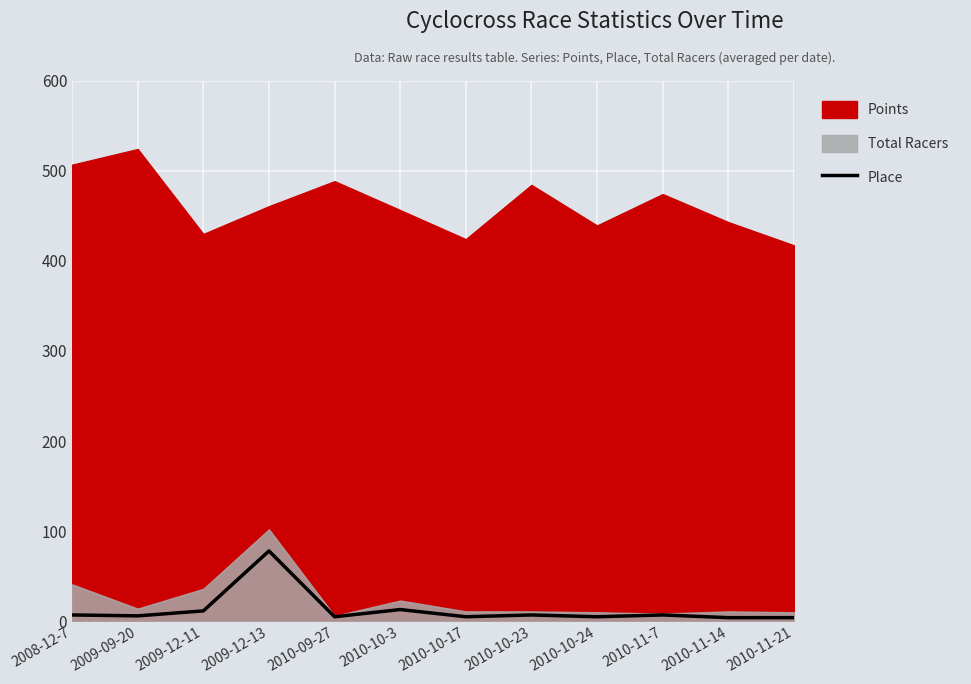

At which category does the data reach its first local peak?

2009-12-13